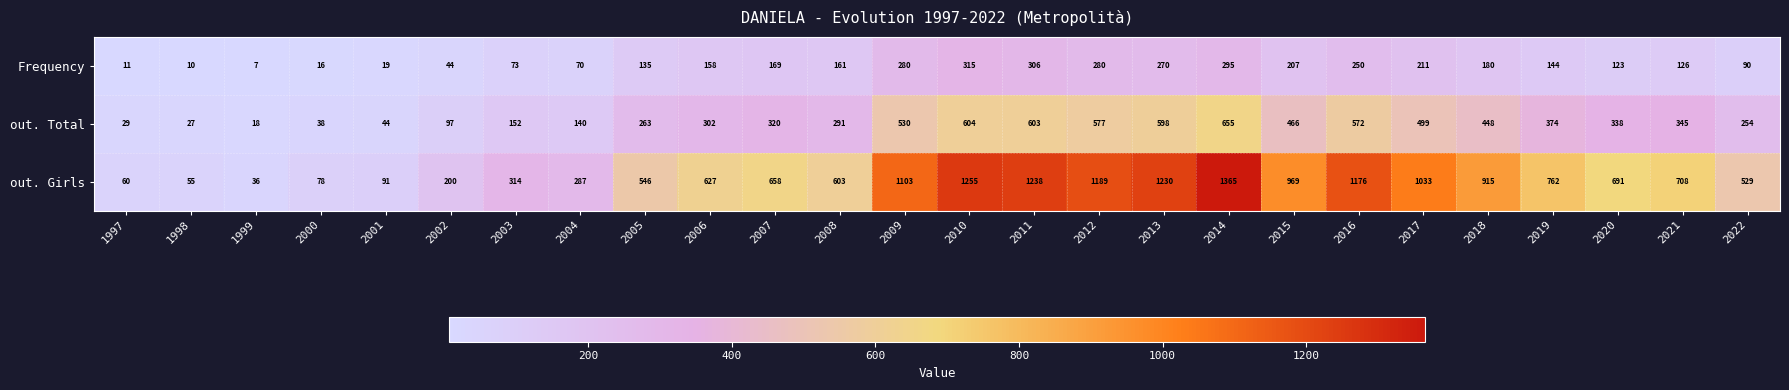

What is the approximate value of Frequency at 2013, to the nearest 5?

270